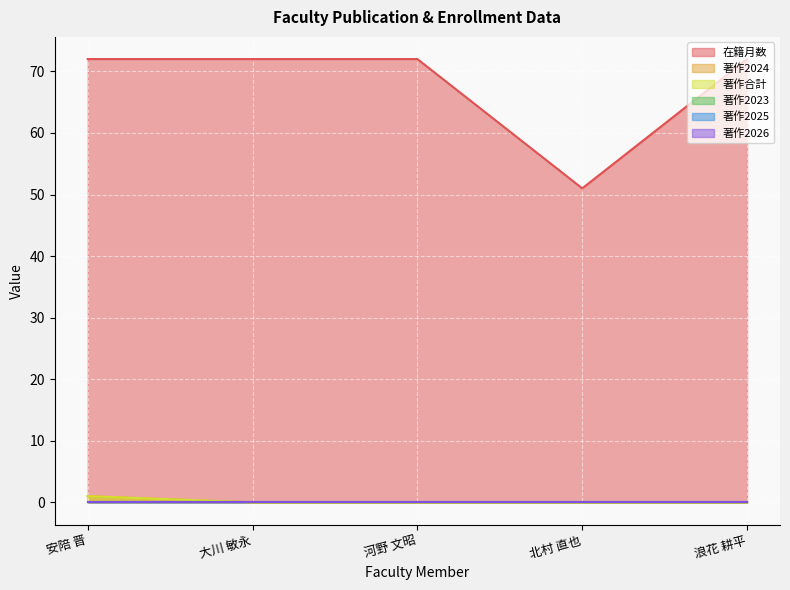

Does the chart display data point markers on the line(s)?

No